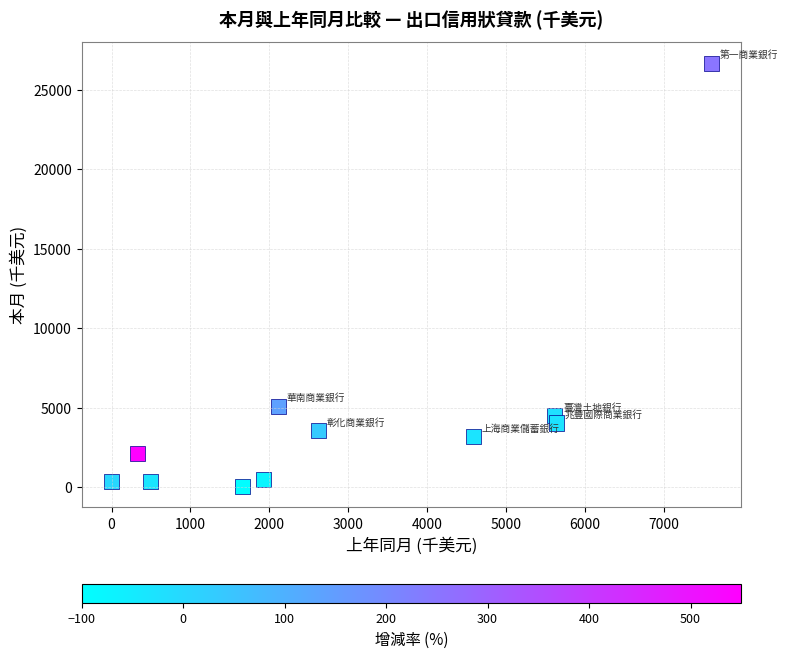

What Y value in the scatter plot is closest to 13365?

5081